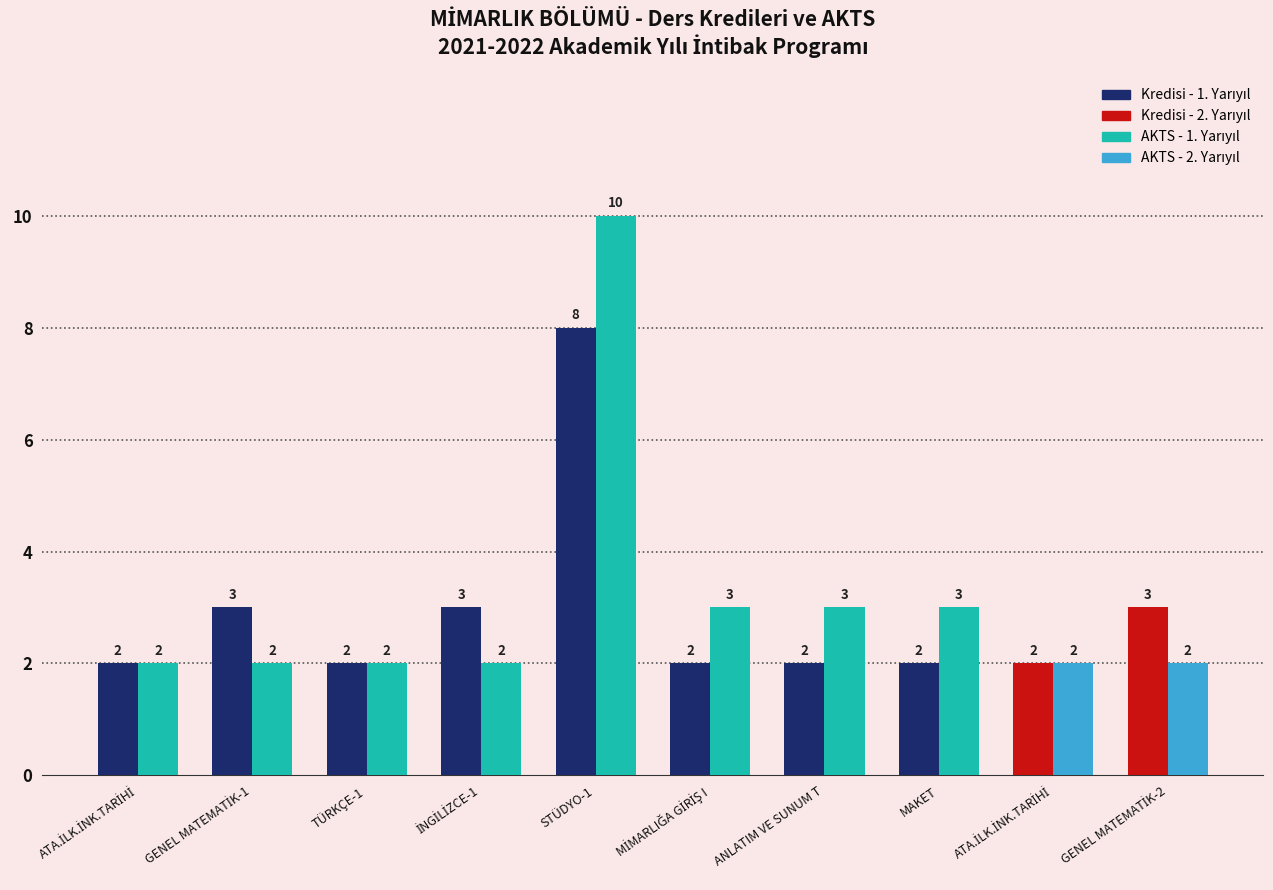

How many bars are there in total?

20